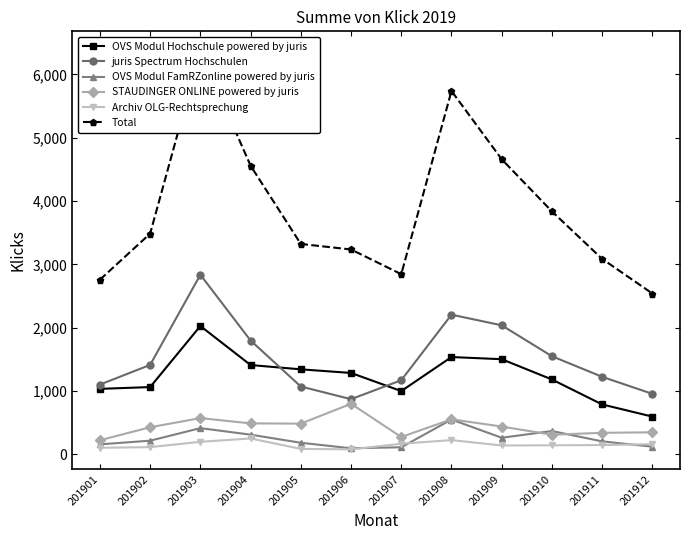

What is the average value of the Total series?

3870